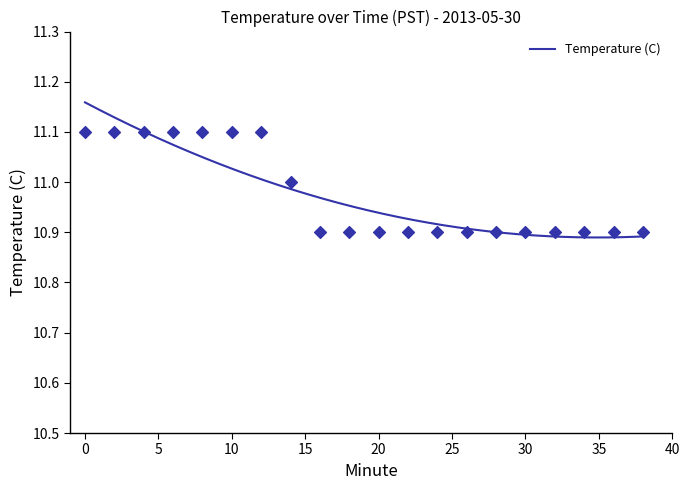

What is the change in value from 4 to 30?

-0.2